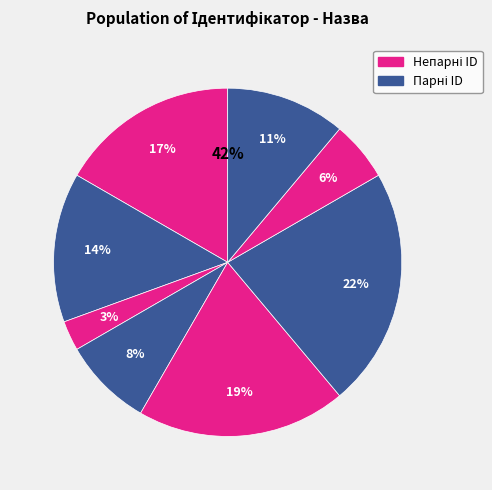

How many segments does this pie chart have?

8